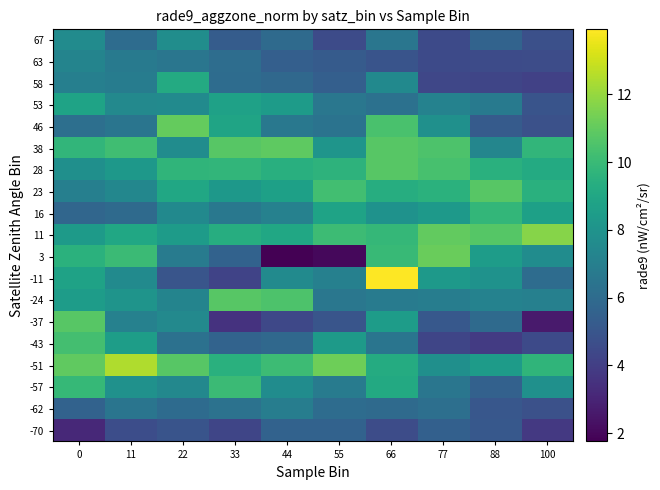

List the series in order of their peak value, highest first.

-11, -51, 11, 3, 46, 38, -24, -37, 23, 28, -43, -57, 16, 58, 53, 67, 63, -62, -70